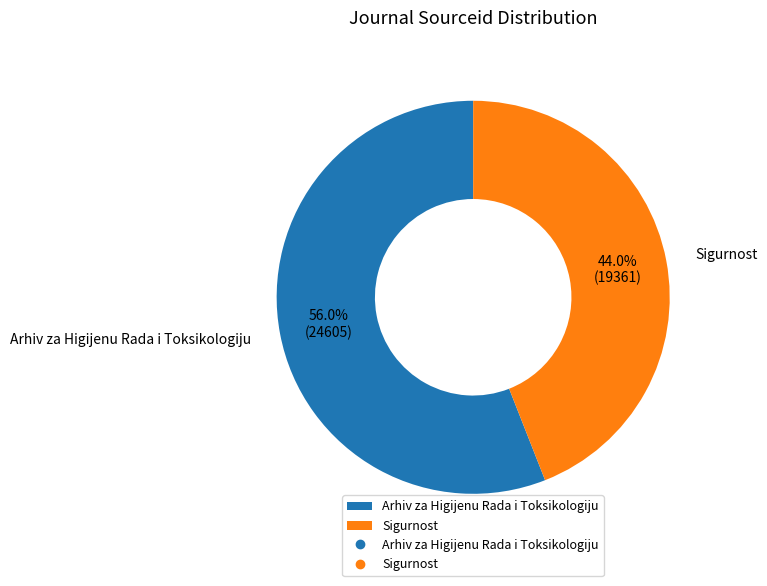

How many slices are in this pie chart?

2